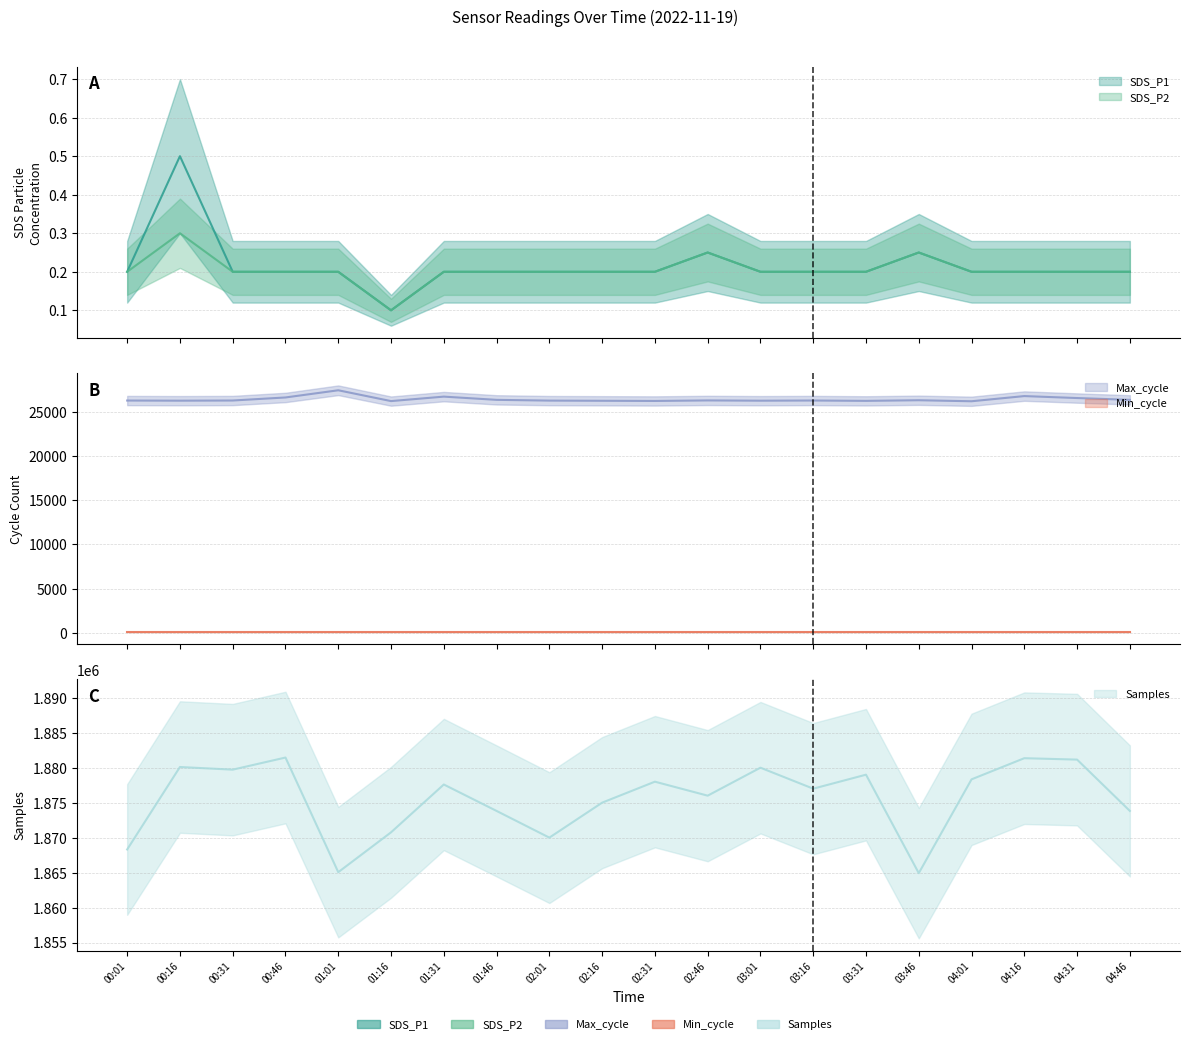

At which label does SDS_P2 reach its minimum?

01:16